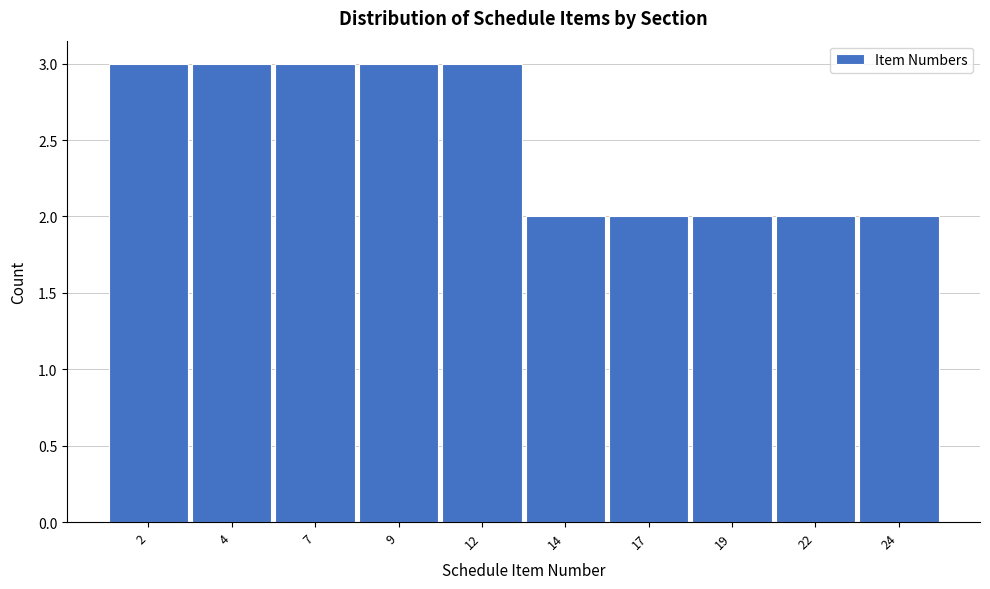

Reading left to right, transcribe this chart: for each bar, give the range it covers on the x-axis and its height. The values are not printed on the chart, so give them approximately, as read against the axis.

0.5 to 3.0: 3
3.0 to 5.5: 3
5.5 to 8.0: 3
8.0 to 10.5: 3
10.5 to 13.0: 3
13.0 to 15.5: 2
15.5 to 18.0: 2
18.0 to 20.5: 2
20.5 to 23.0: 2
23.0 to 25.5: 2